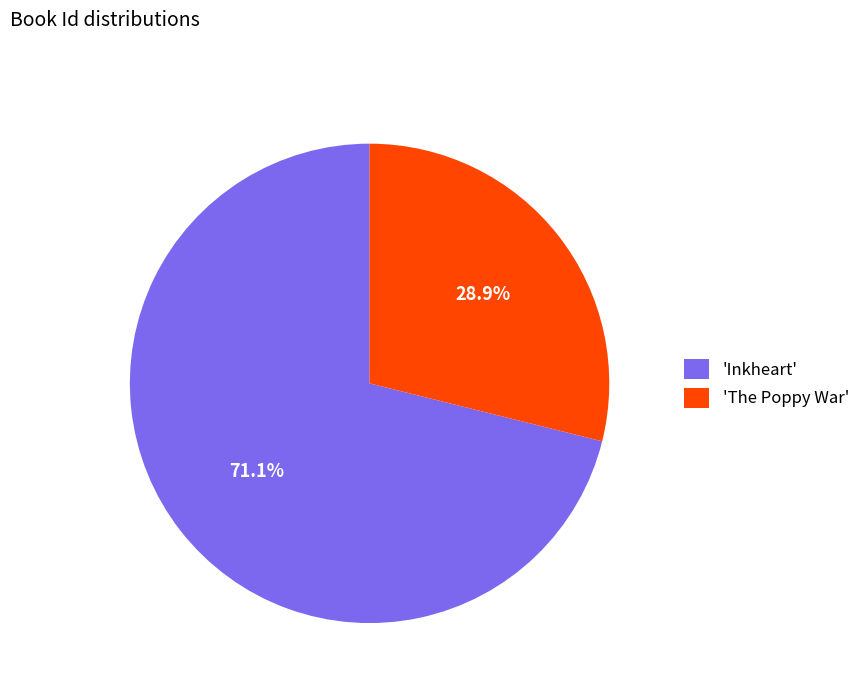

What is the largest slice in the pie chart?

'Inkheart'